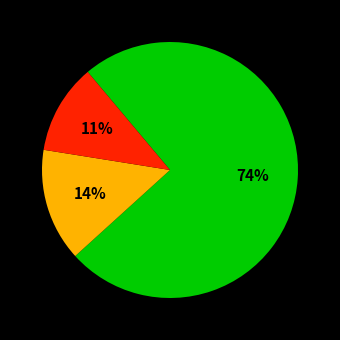

Does any single category account for the majority?

Yes